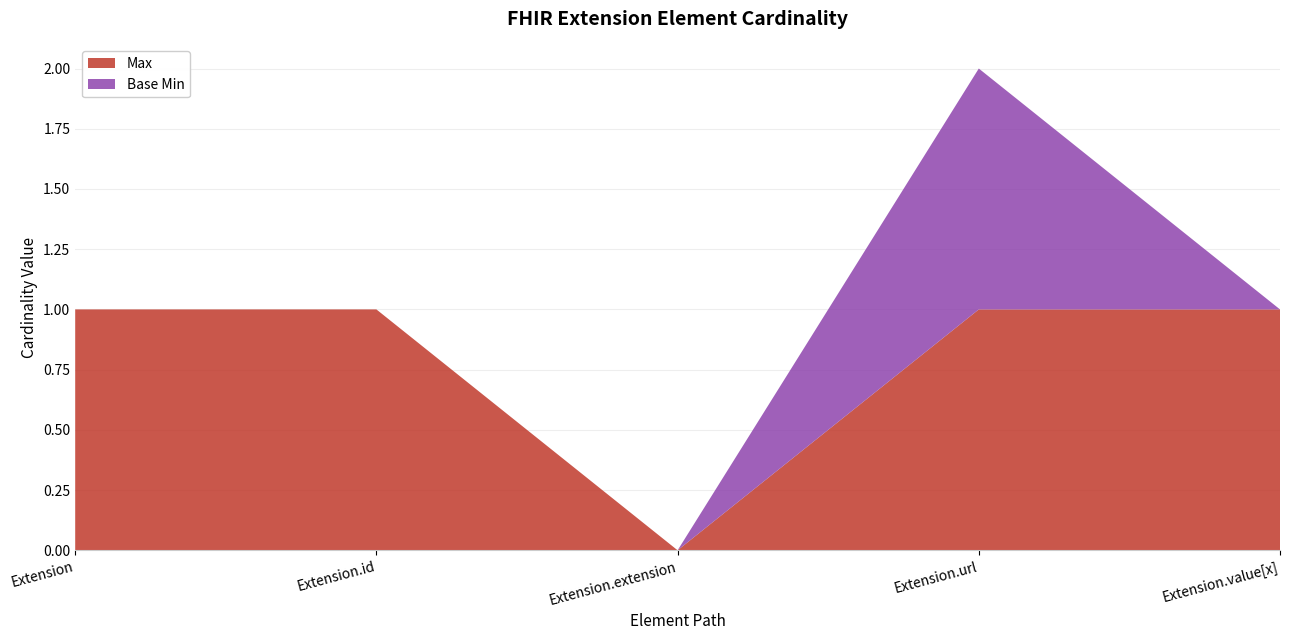

Reading left to right, what are all the values shown in this chart?

Max: Extension=1	Extension.id=1	Extension.extension=0	Extension.url=1	Extension.value[x]=1
Base Min: Extension=0	Extension.id=0	Extension.extension=0	Extension.url=1	Extension.value[x]=0